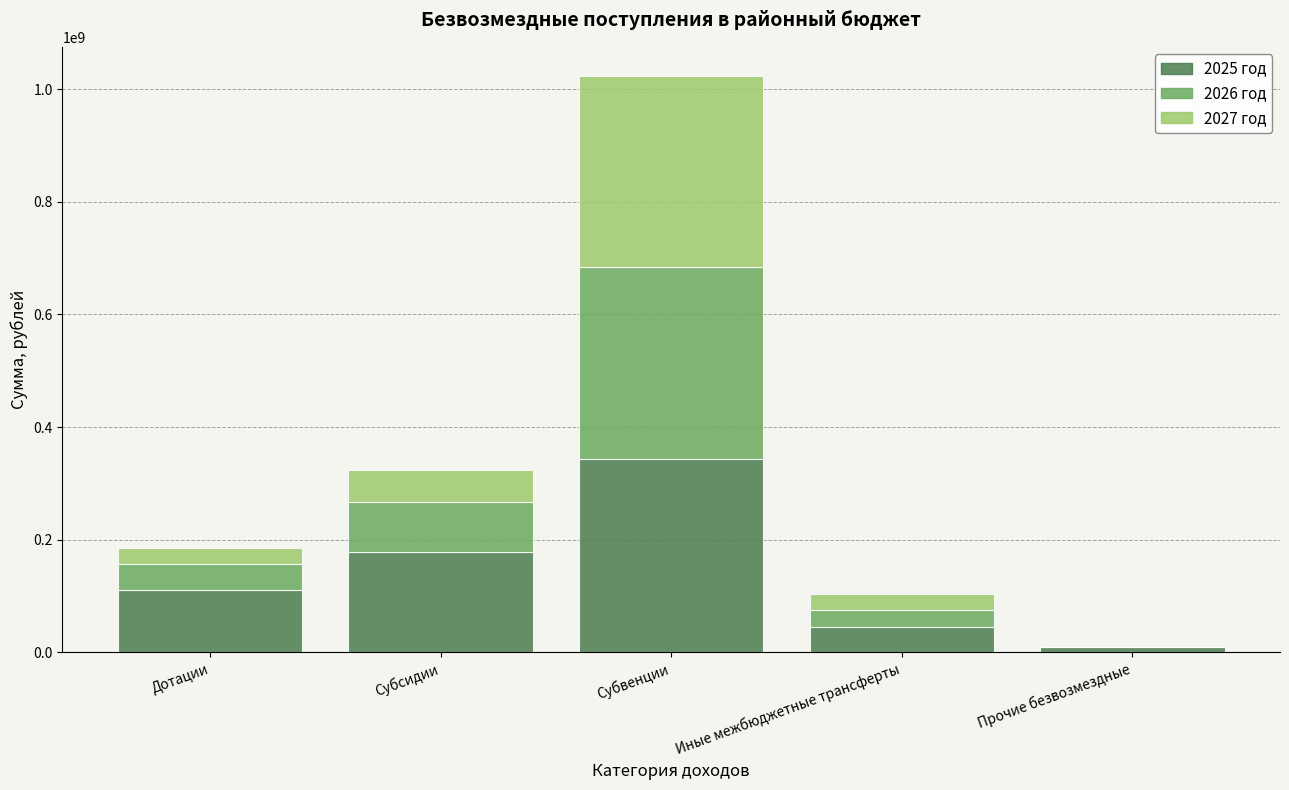

Reading left to right, transcribe the values for 2025 год.

Дотации=111444701.0	Субсидии=178570651.5	Субвенции=344121612.3	Иные межбюджетные трансферты=44920914.3	Прочие безвозмездные=9921231.7